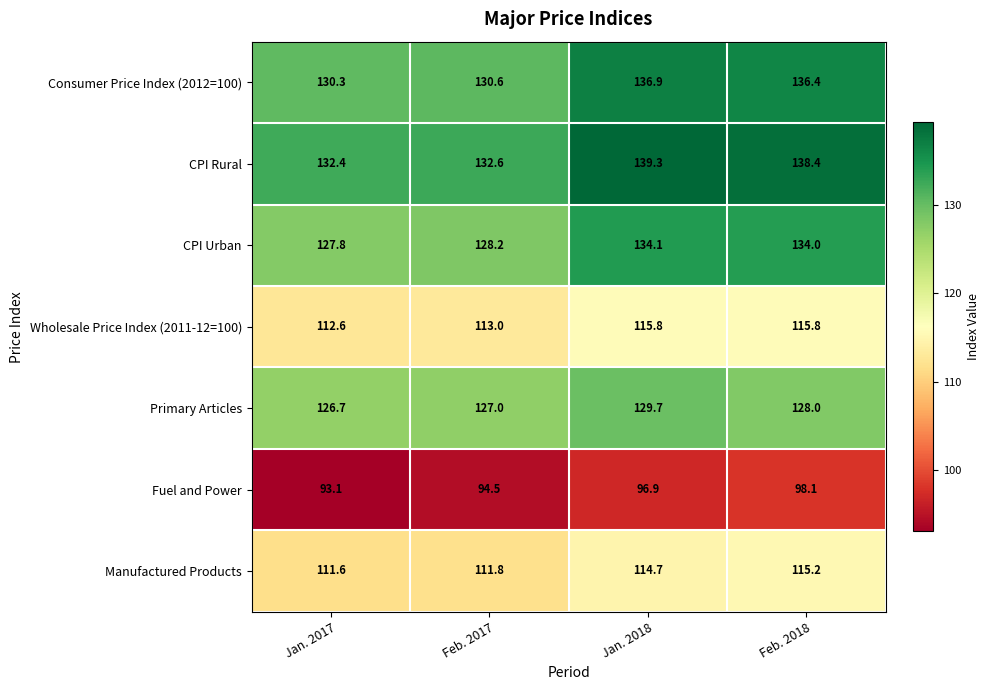

The Manufactured Products series shows 74.4 at Jan. 2017. True or false?

False